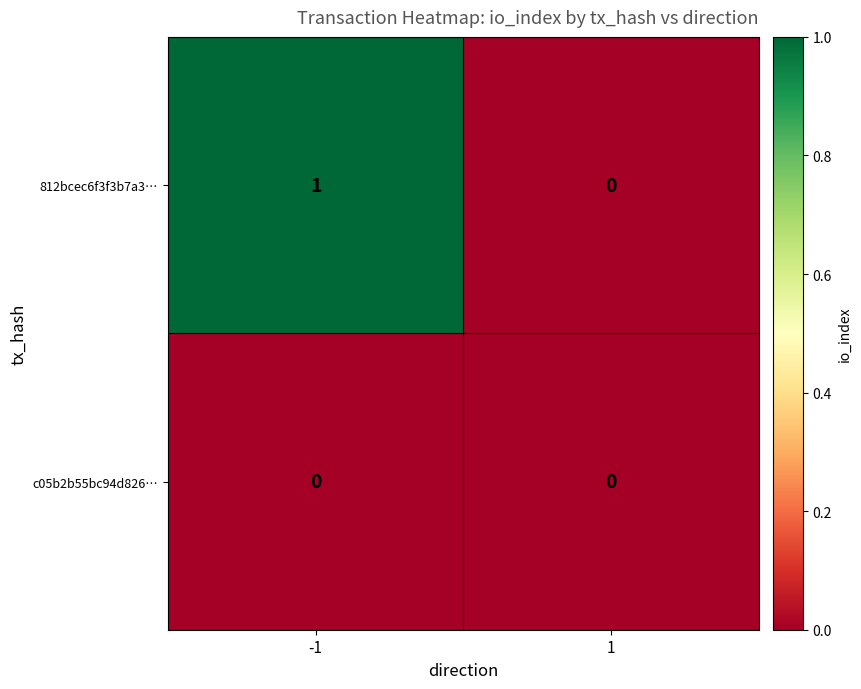

How many distinct data groups are displayed?

2